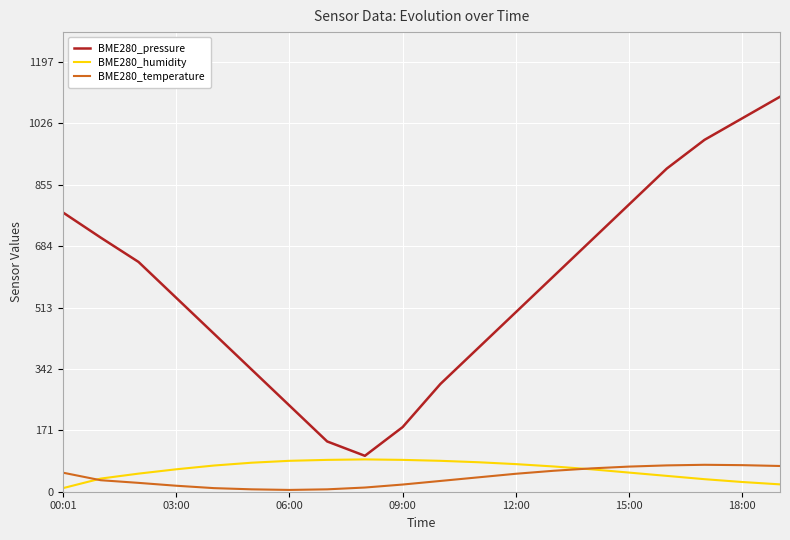

True or false: BME280_pressure and BME280_temperature intersect in this chart.

False